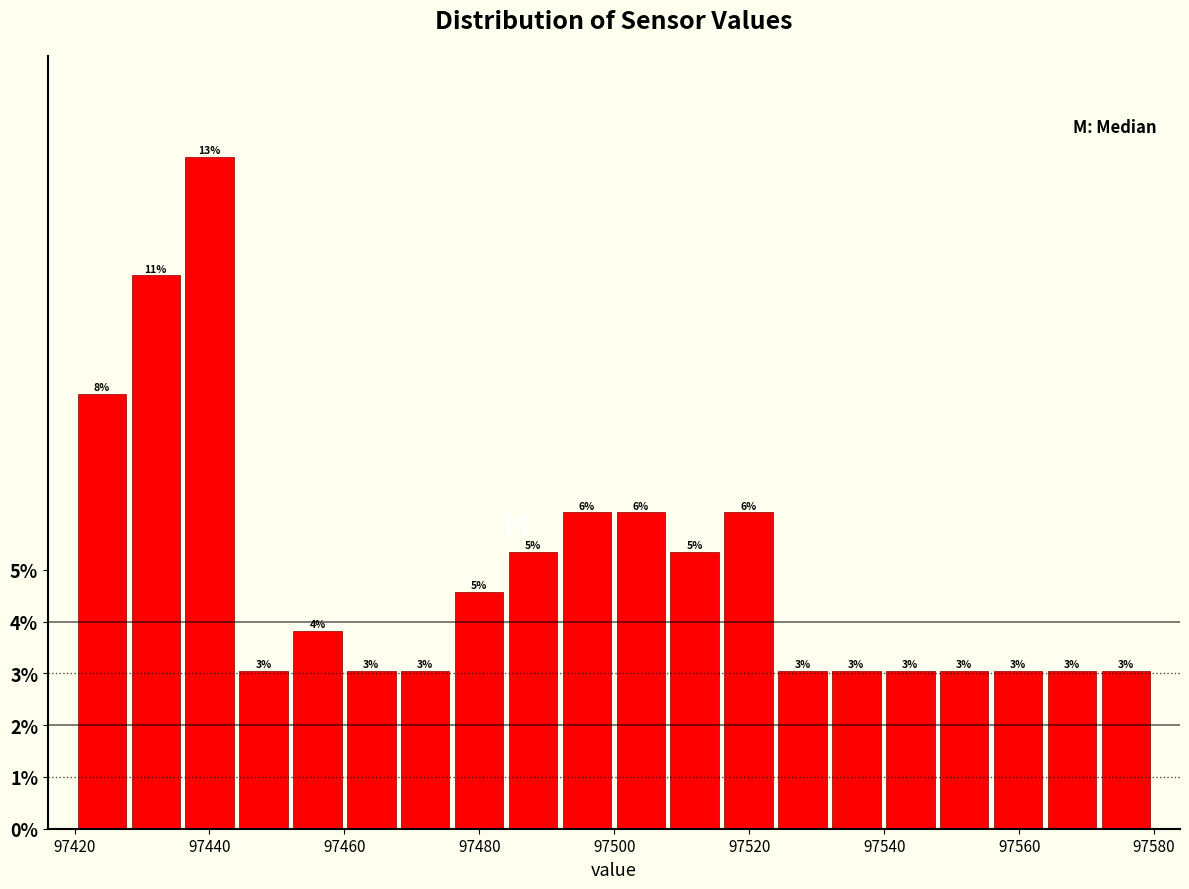

Read against the x-axis, roughly where is the centre of the tallest bar?

97440